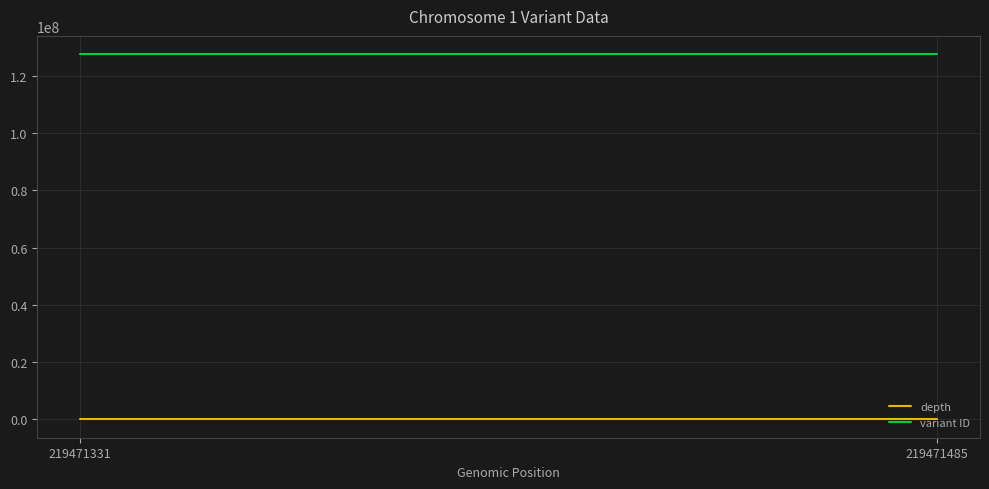

List the series in order of their overall mean, lowest first.

depth, variant ID